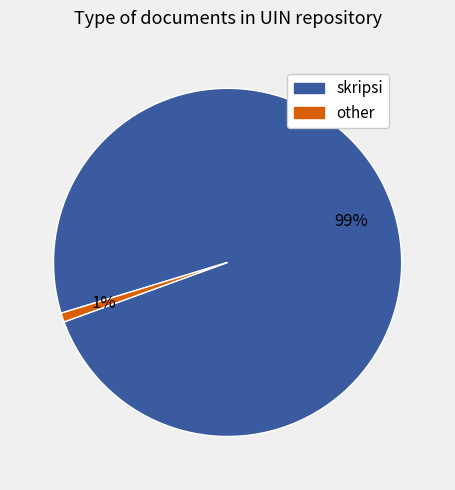

What percentage is the other slice, to the nearest percent?

1%